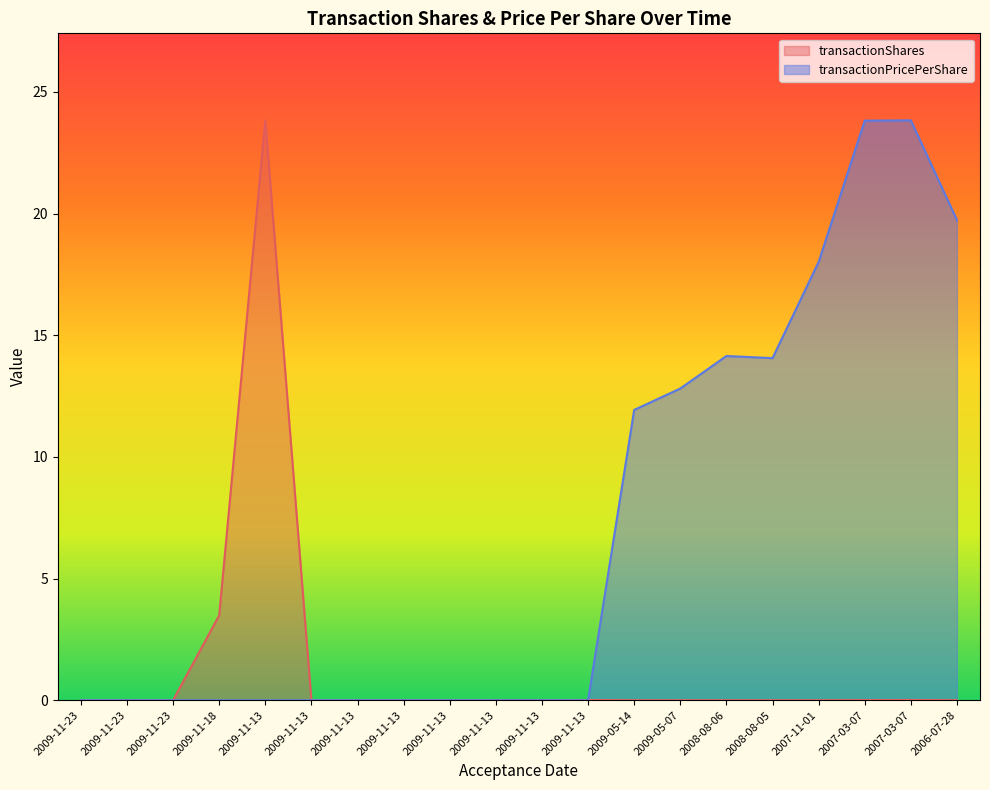

True or false: transactionPricePerShare and transactionShares cross at least once.

True